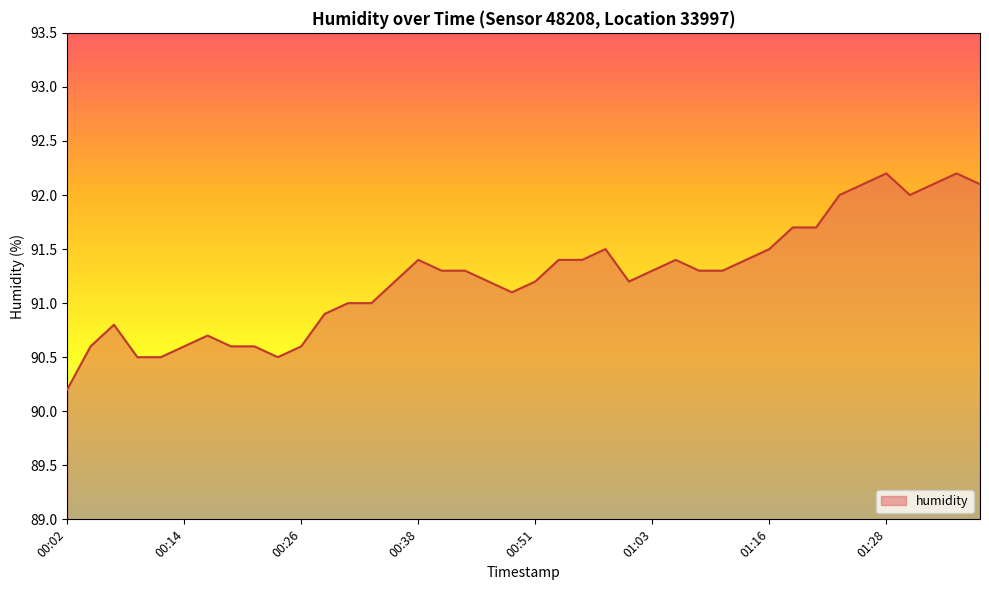

Count the number of categories in the chart.

40